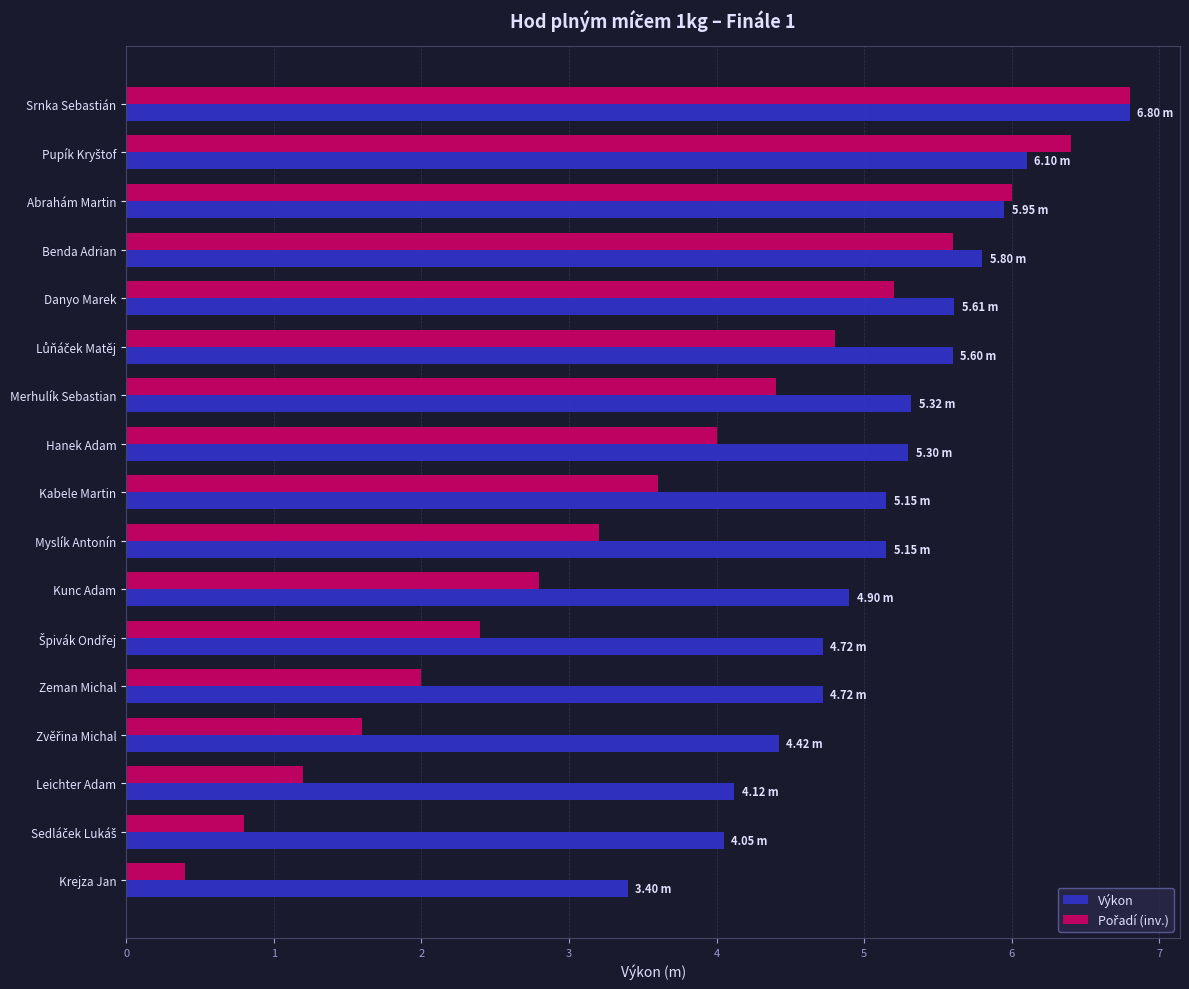

What is the difference between the second highest and minimum values in the Výkon series?

2.7